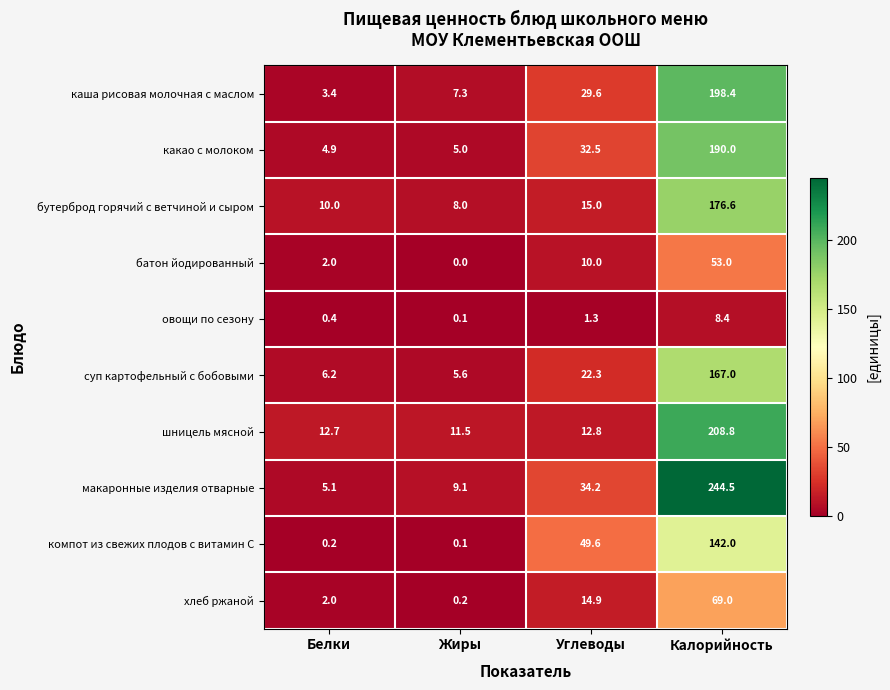

Which series has the largest total across all categories?

макаронные изделия отварные